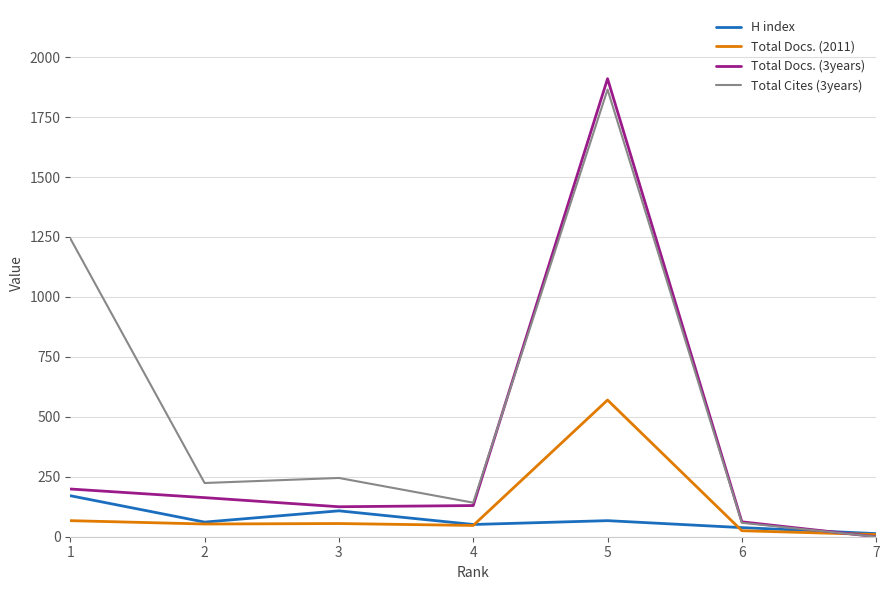

What is the approximate value of Total Docs. (2011) at 2, to the nearest 100?

100